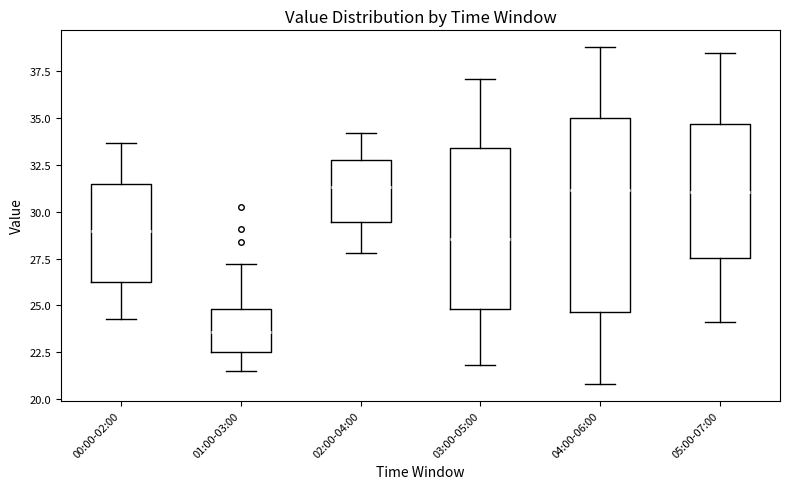

Where does the upper whisker of the box for 04:00-06:00 end on the y-axis? The values are not printed on the chart, so give them approximately, as read against the axis.

39.0